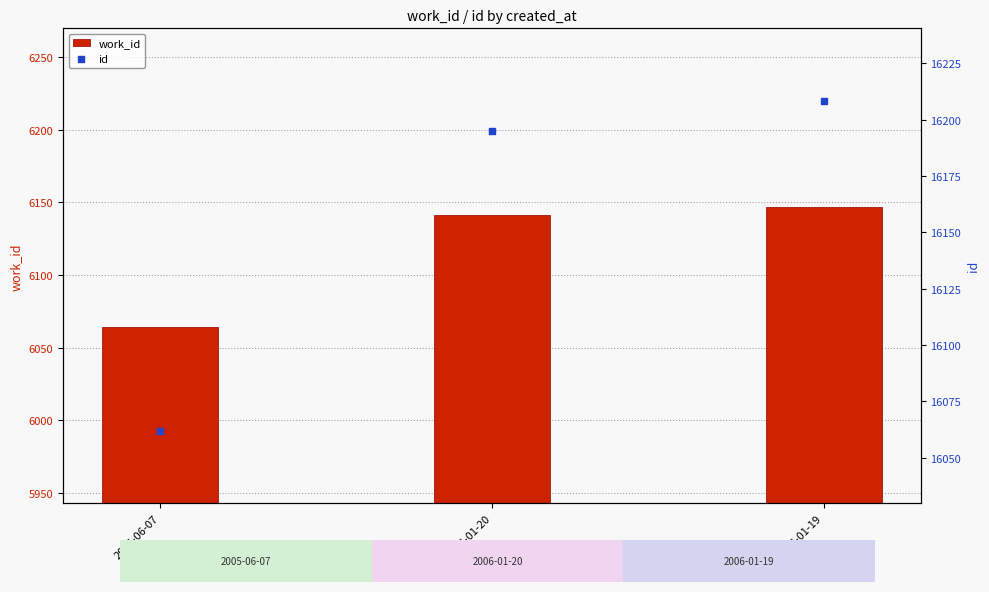

What are all the series names shown in the legend?

work_id, id